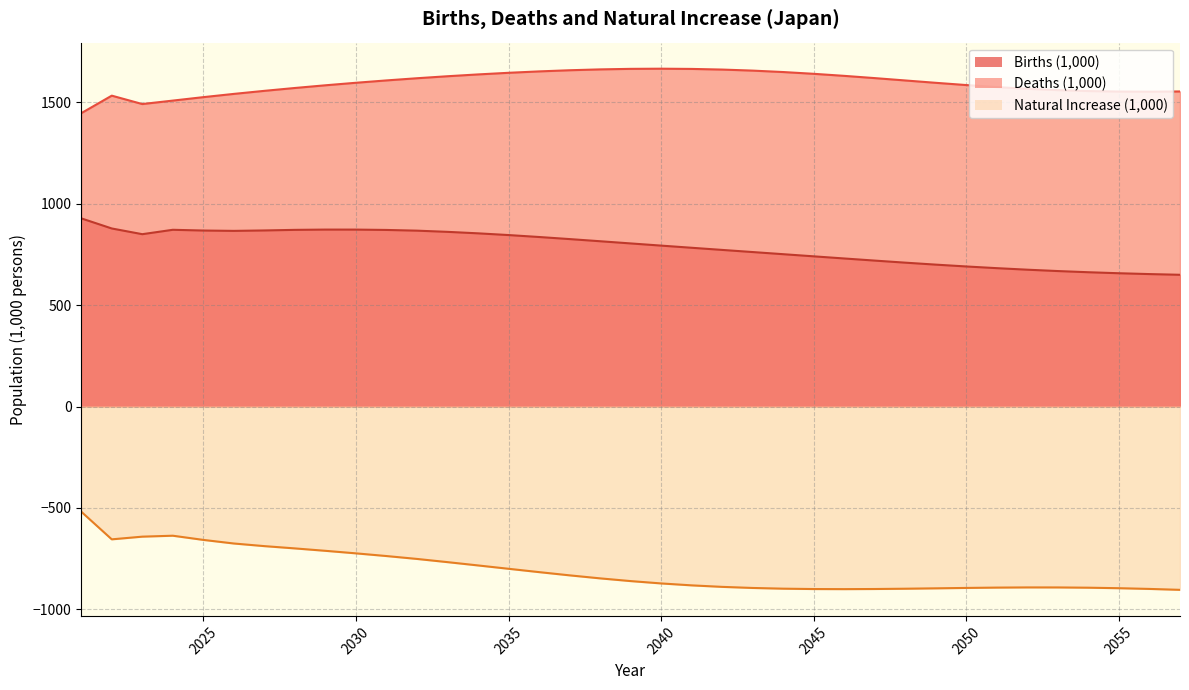

True or false: Births (1,000) and Deaths (1,000) intersect in this chart.

False